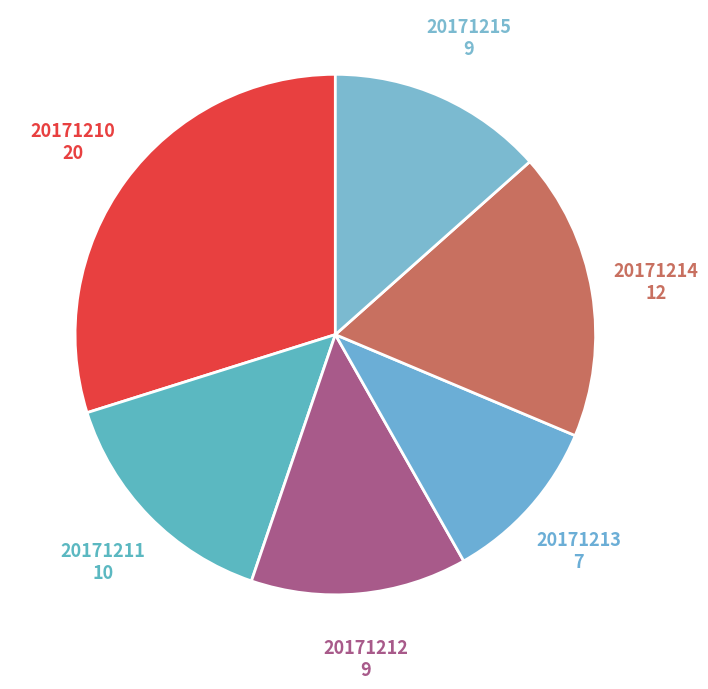

Which category has the biggest portion of the pie?

20171210